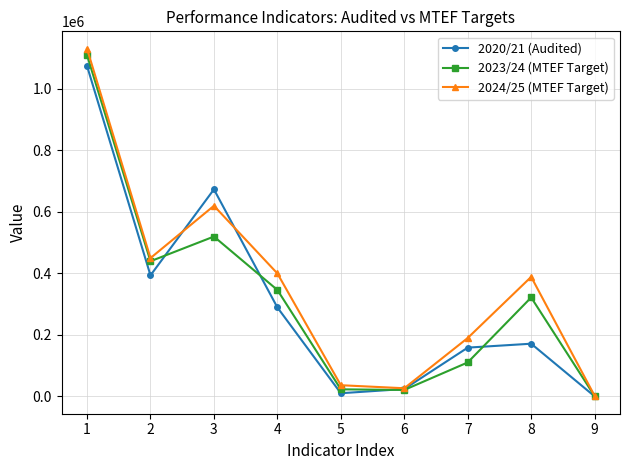

Between 1 and 6, which series saw the biggest shift?

2024/25 (MTEF Target)